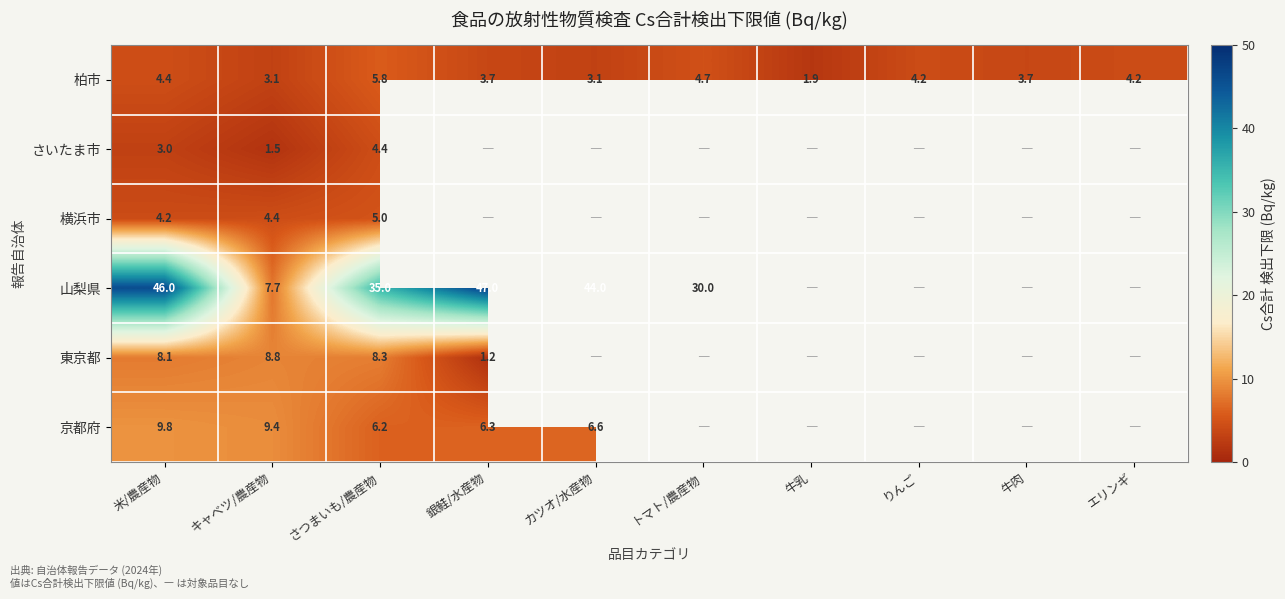

True or false: 柏市 has a value of 5.8 at さつまいも/農産物.

True